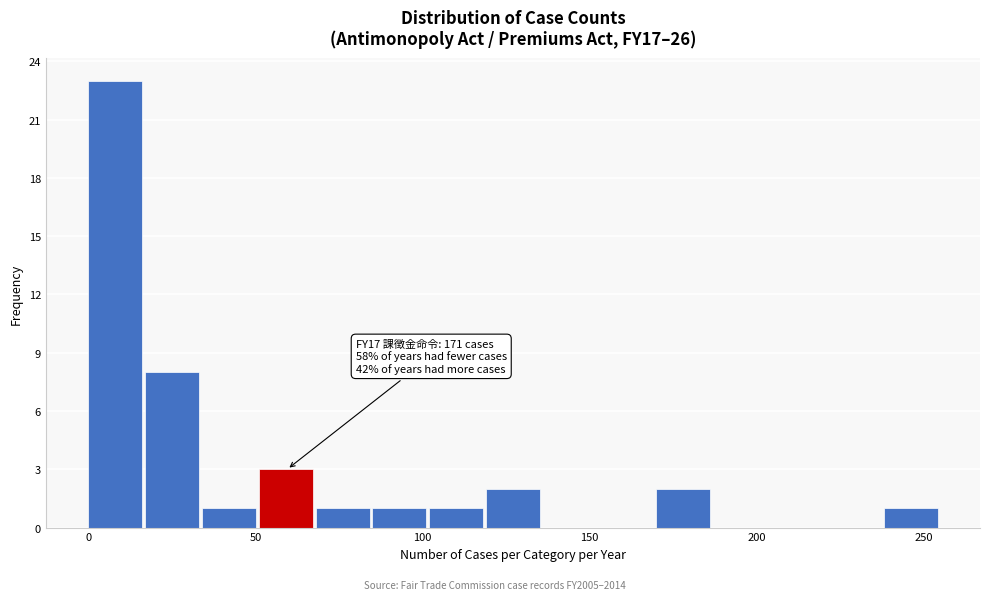

Around what value on the x-axis is the tallest bar? Give the approximate position of its centre, as read against the axis.

10